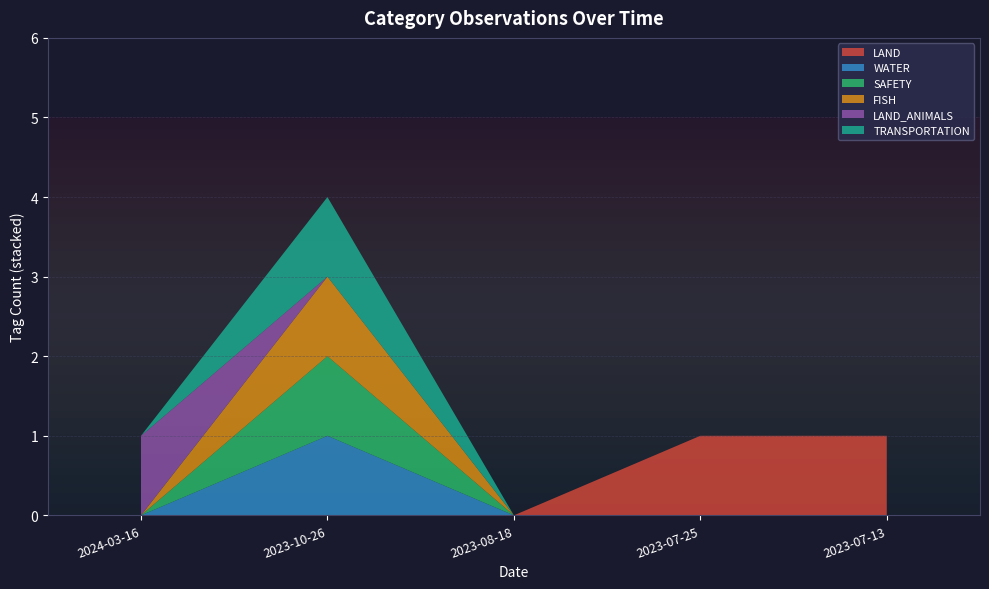

Reading left to right, extract all data points from this chart.

LAND: 0	0	0	1	1
WATER: 0	1	0	0	0
SAFETY: 0	1	0	0	0
FISH: 0	1	0	0	0
LAND_ANIMALS: 1	0	0	0	0
TRANSPORTATION: 0	1	0	0	0